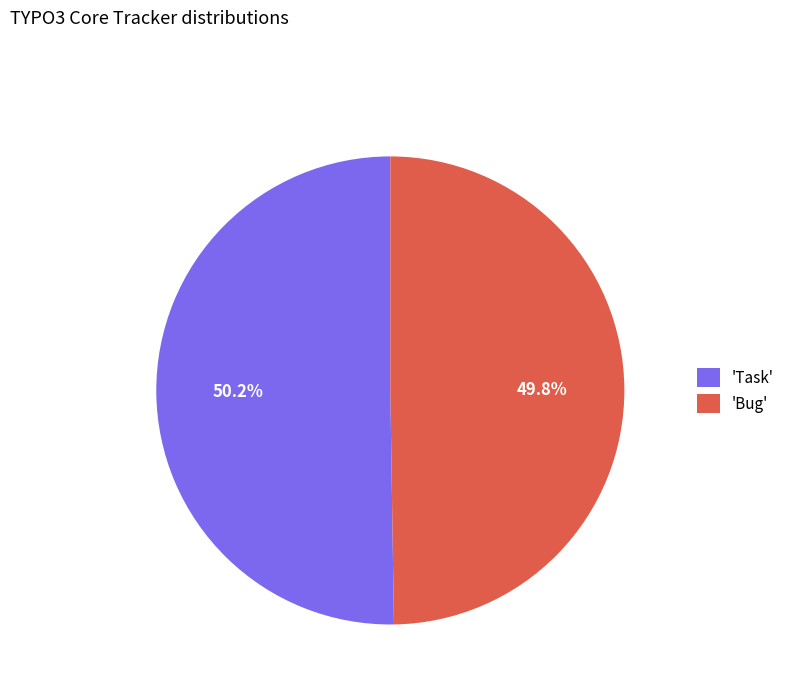

Is there a majority slice in this chart?

Yes